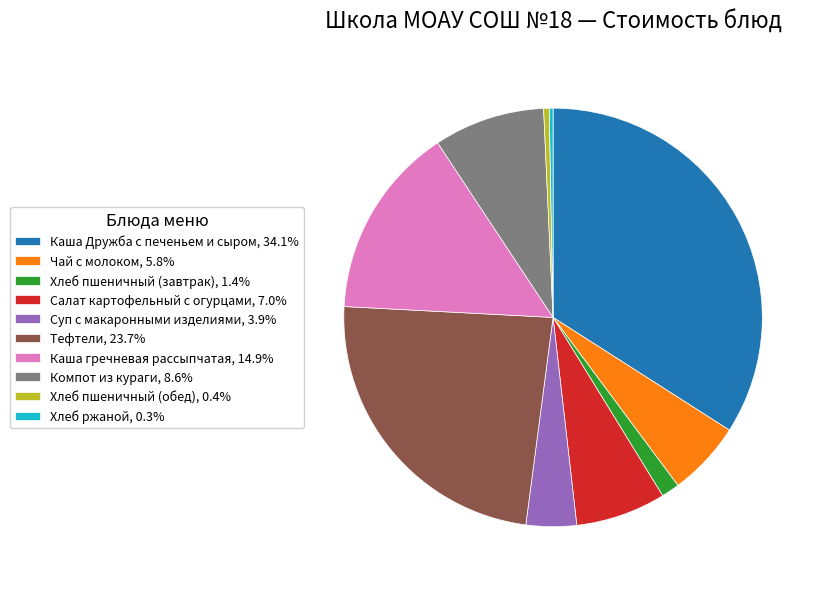

Is the sum of Хлеб пшеничный (завтрак), 1.4% and Хлеб ржаной, 0.3% greater than half?

No